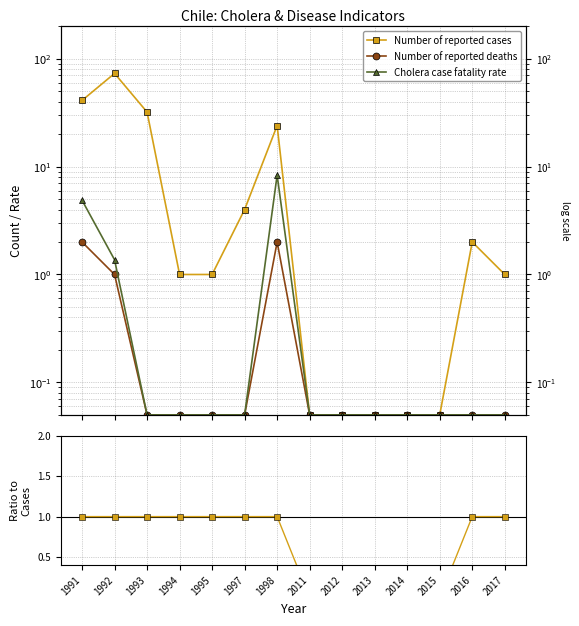

How many values in the Number of reported deaths series exceed 0?

3